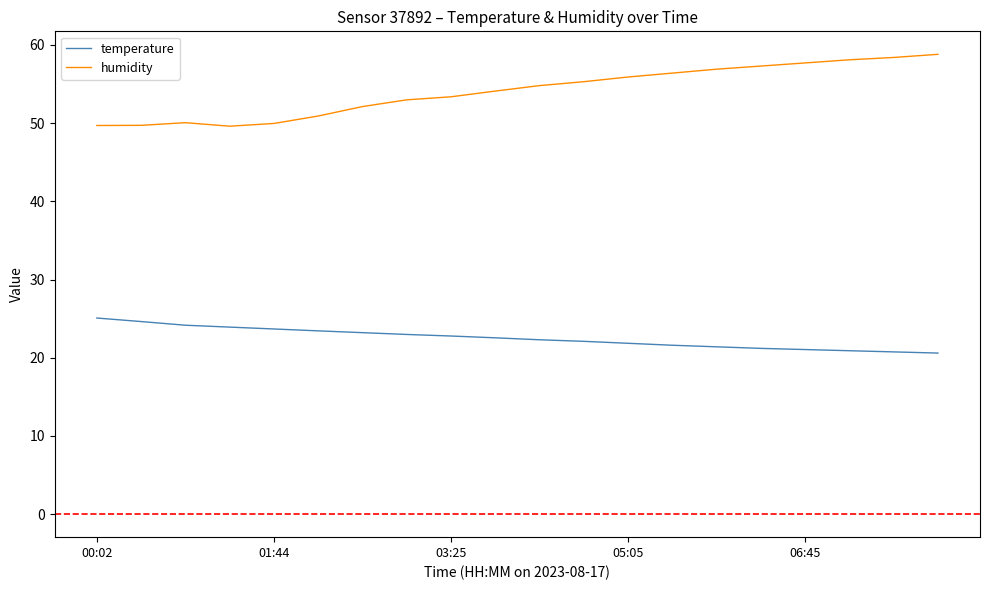

At how many categories does at least one series exceed 43?

20